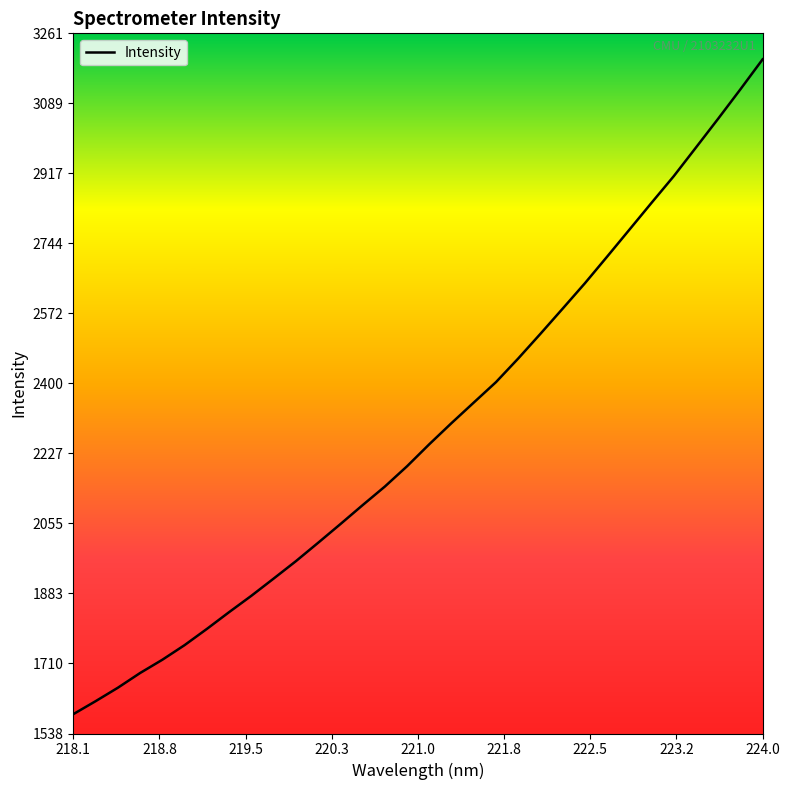

What is the greatest value displayed?

3197.3